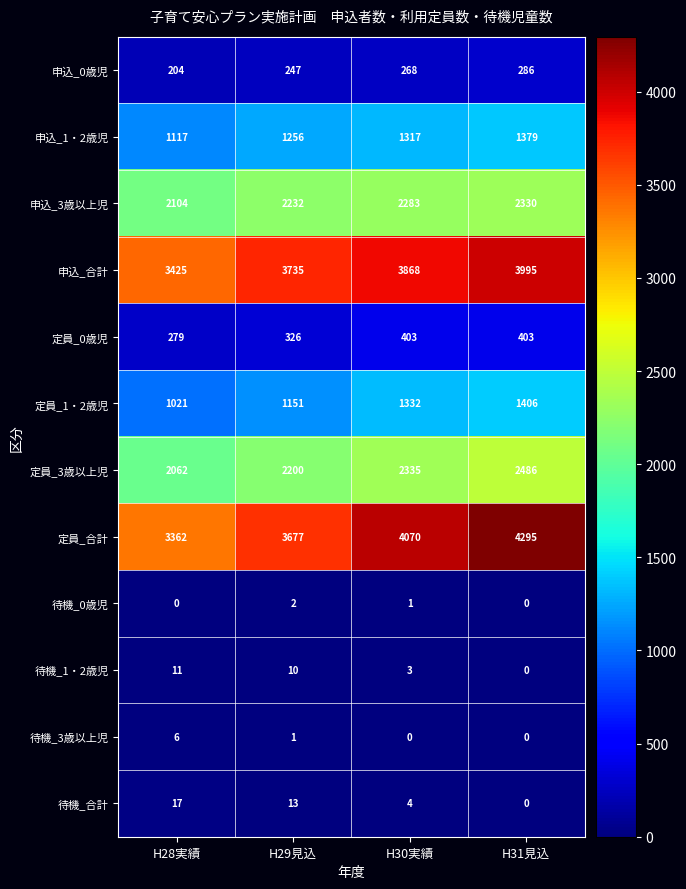

At which category is the sum across all series the highest?

H31見込